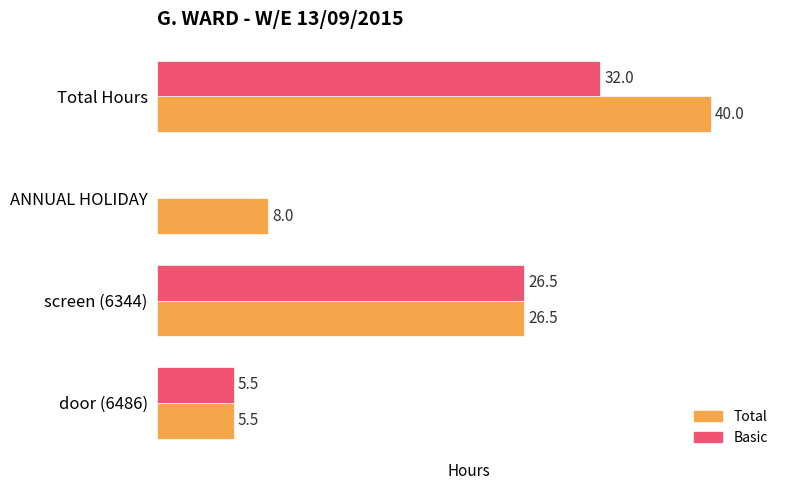

At which label does Basic reach its peak?

Total Hours